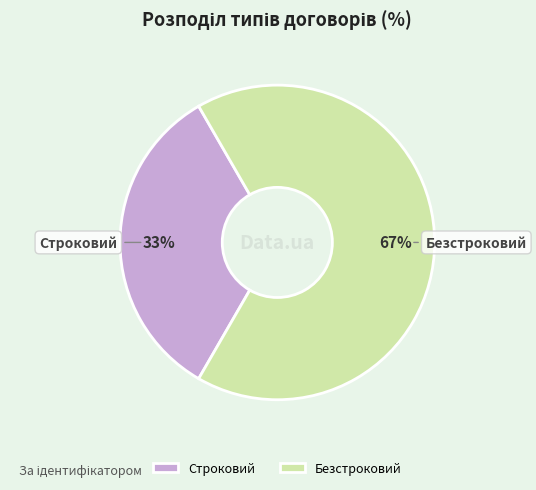

Which has a higher value, Безстроковий or Строковий?

Безстроковий